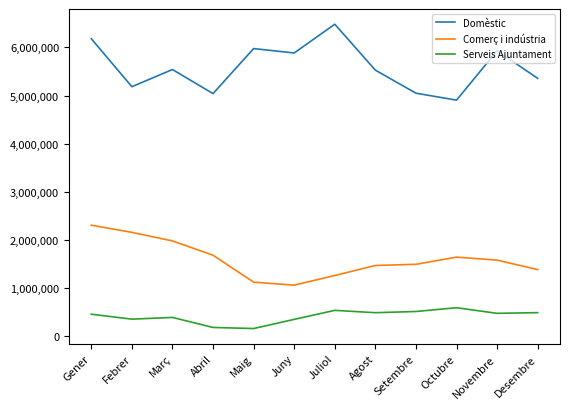

Between Març and Desembre, which series saw the biggest shift?

Comerç i indústria